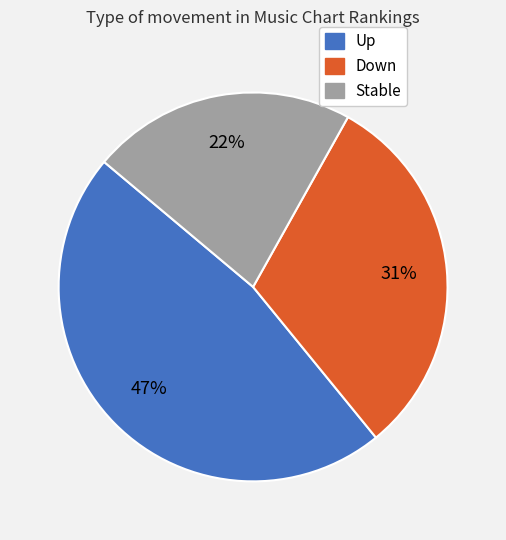

Does any single category account for the majority?

No